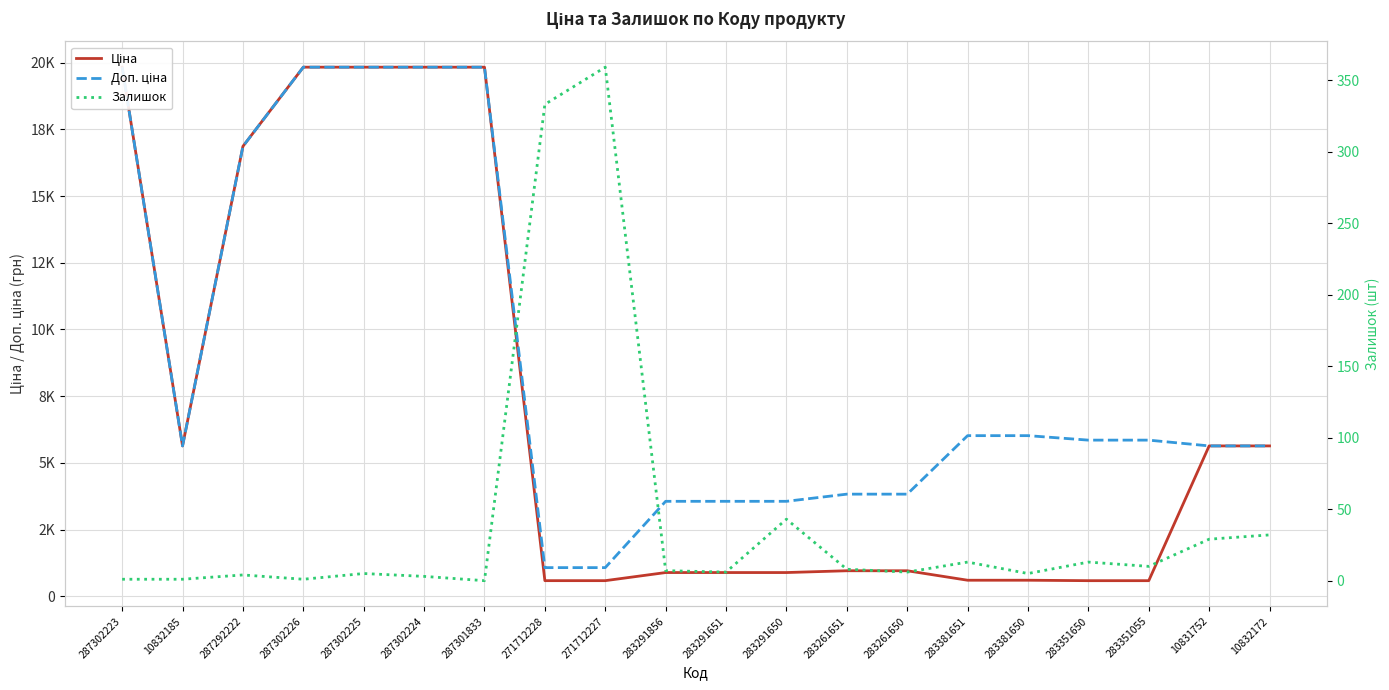

How many categories are shown in the chart?

20